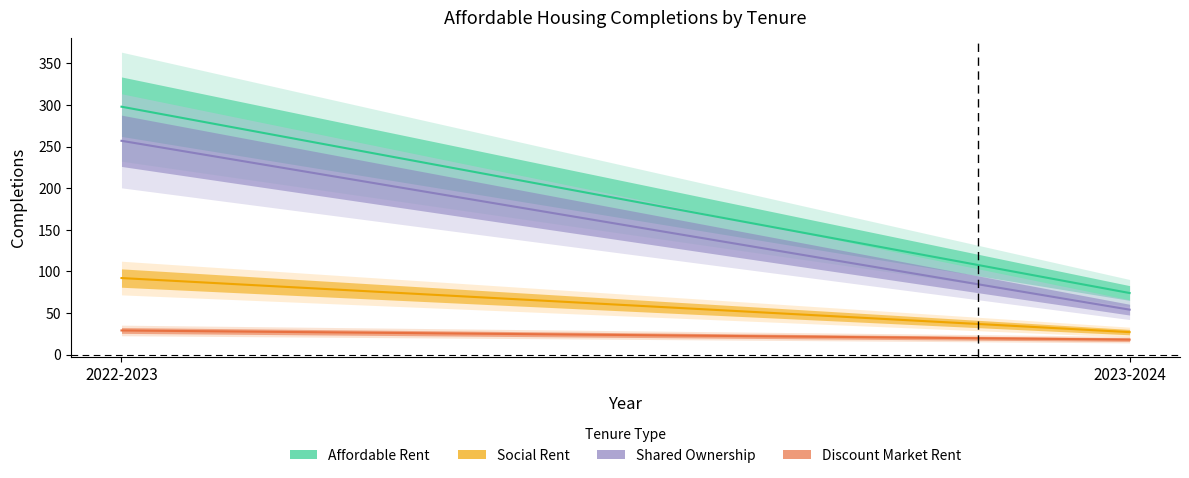

Reading right to left, list all the values displayed in this chart.

Affordable Rent: 74	298
Social Rent: 27	92
Shared Ownership: 54	257
Discount Market Rent: 18	29